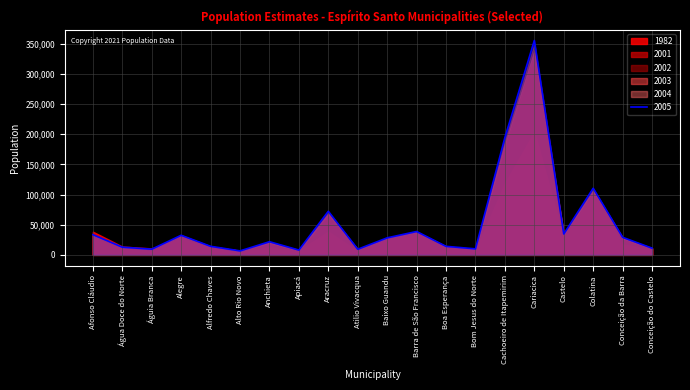

How many lines are shown in the chart?

6